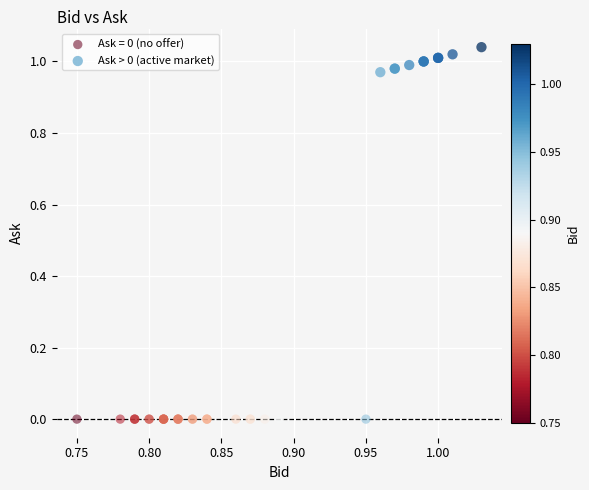

Which series reaches the maximum Y coordinate?

Ask > 0 (active market)